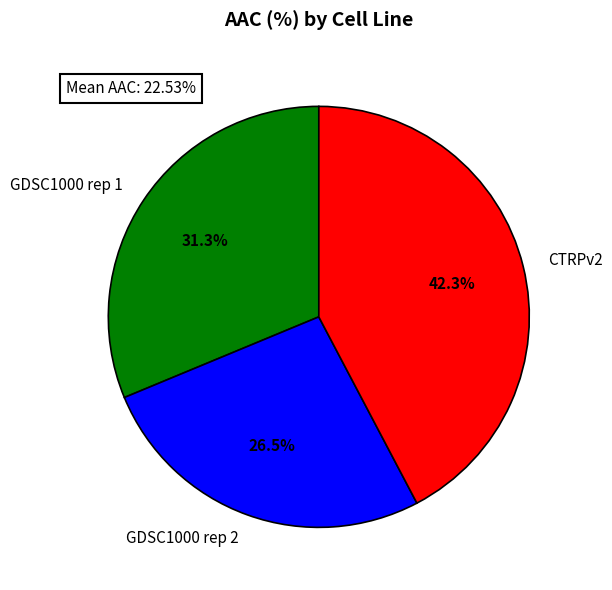

Does GDSC1000 rep 1 account for over 50% of the chart?

No